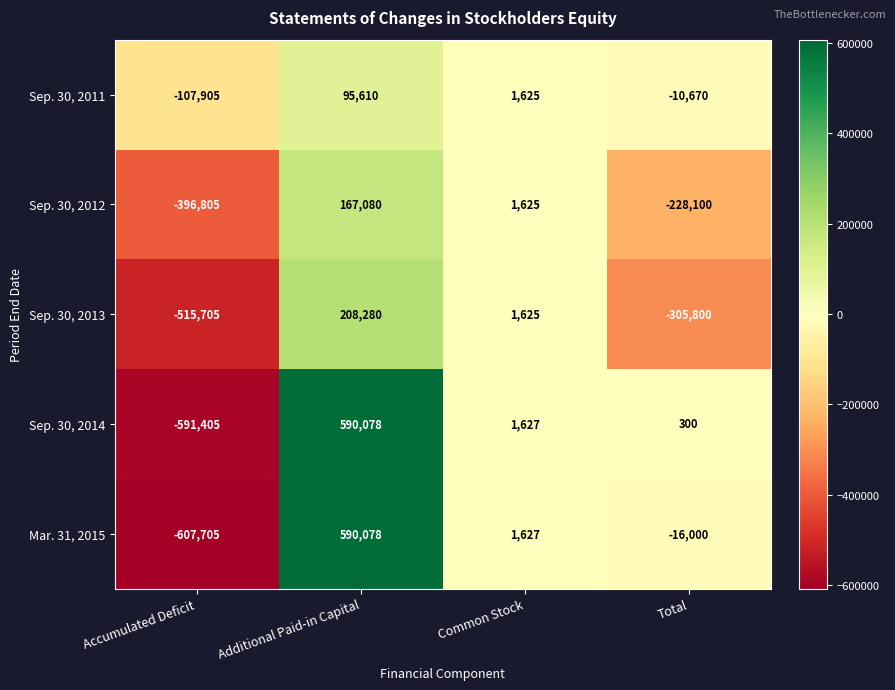

What is the difference between the Sep. 30, 2014 values at Total and Common Stock?

1327